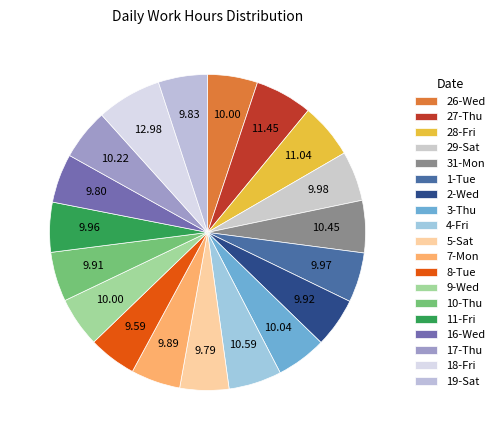

What is the change in value from 1-Tue to 17-Thu?

+0.2